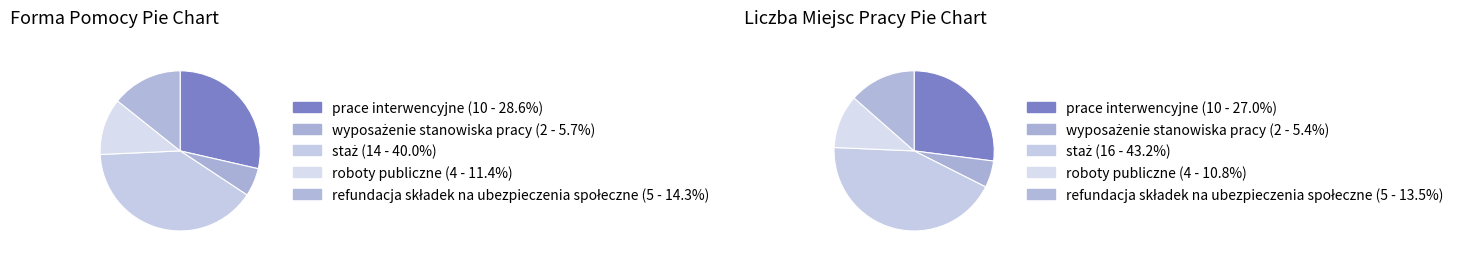

Is roboty publiczne the majority of the pie?

No